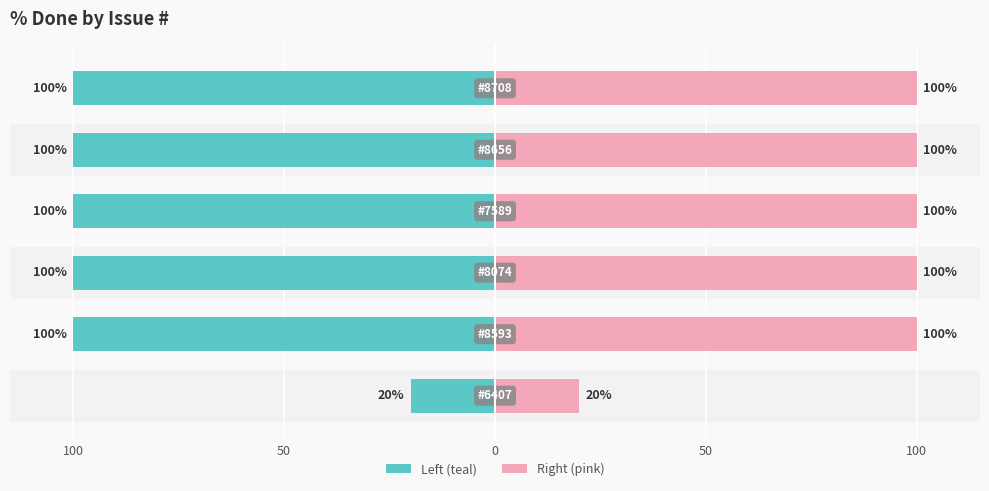

What is the label of the 5th bar from the left?

100